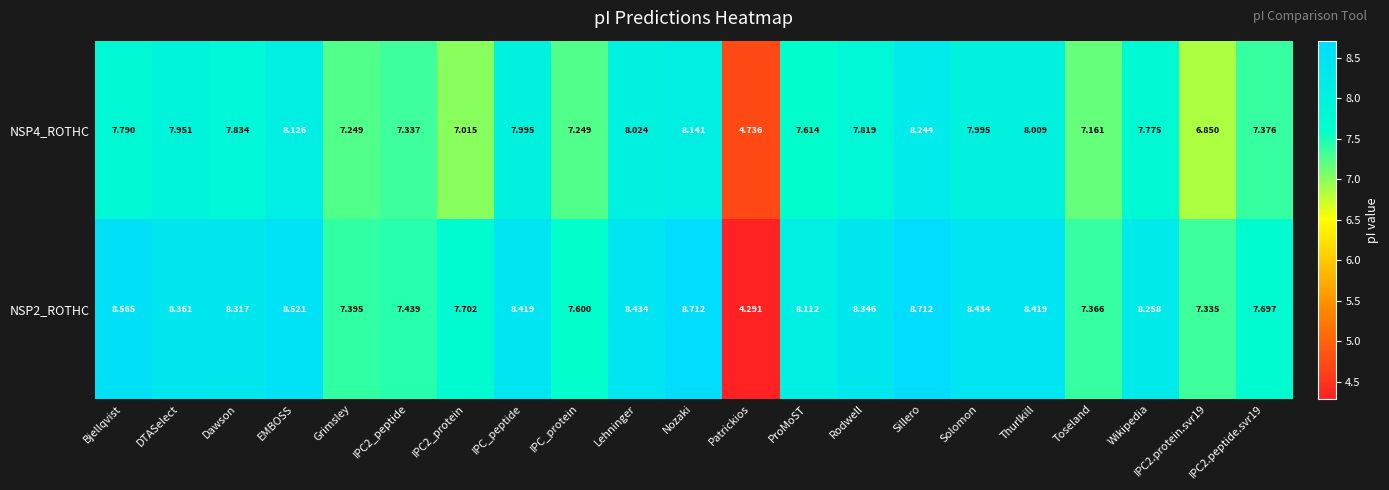

Where does the NSP2_ROTHC series first go above 8?

Bjellqvist